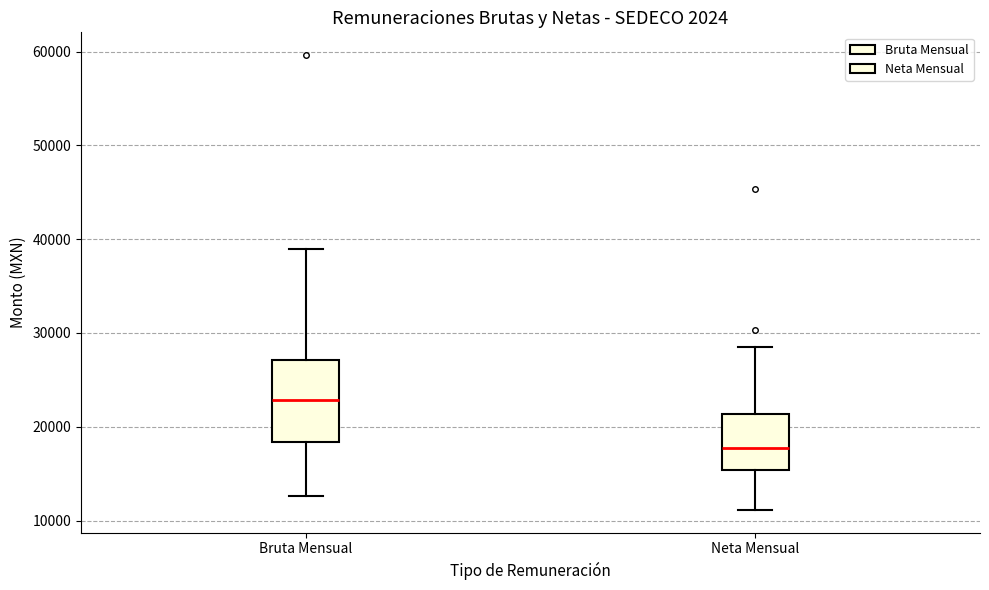

Which box's median line is the lowest?

Neta Mensual